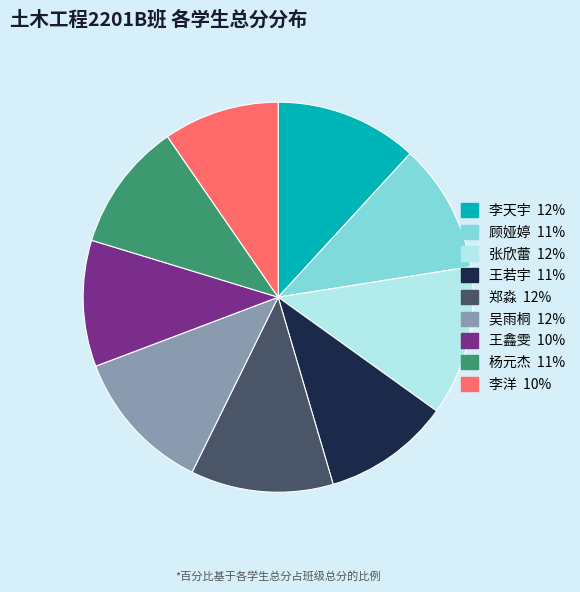

The 王鑫雯 slice represents 10% of the pie. True or false?

True